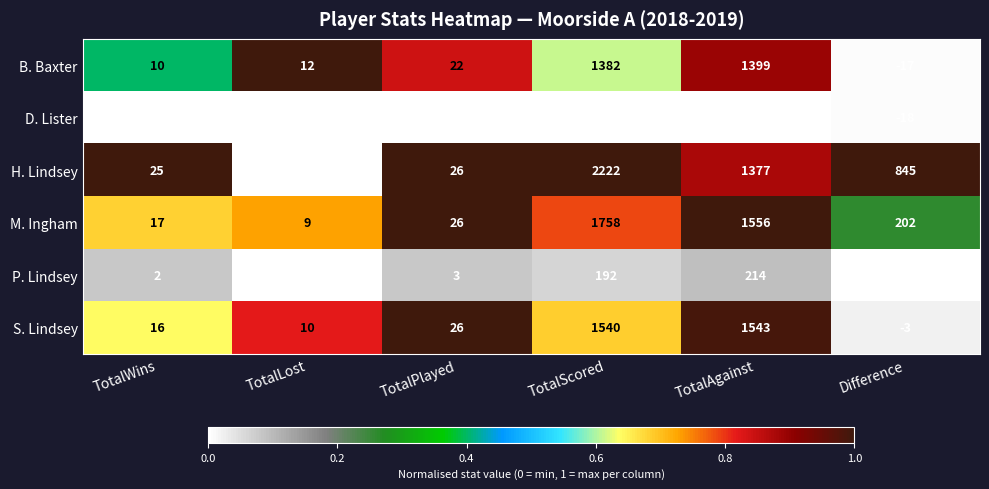

What is the difference between the second highest and minimum values in the M. Ingham series?

1547